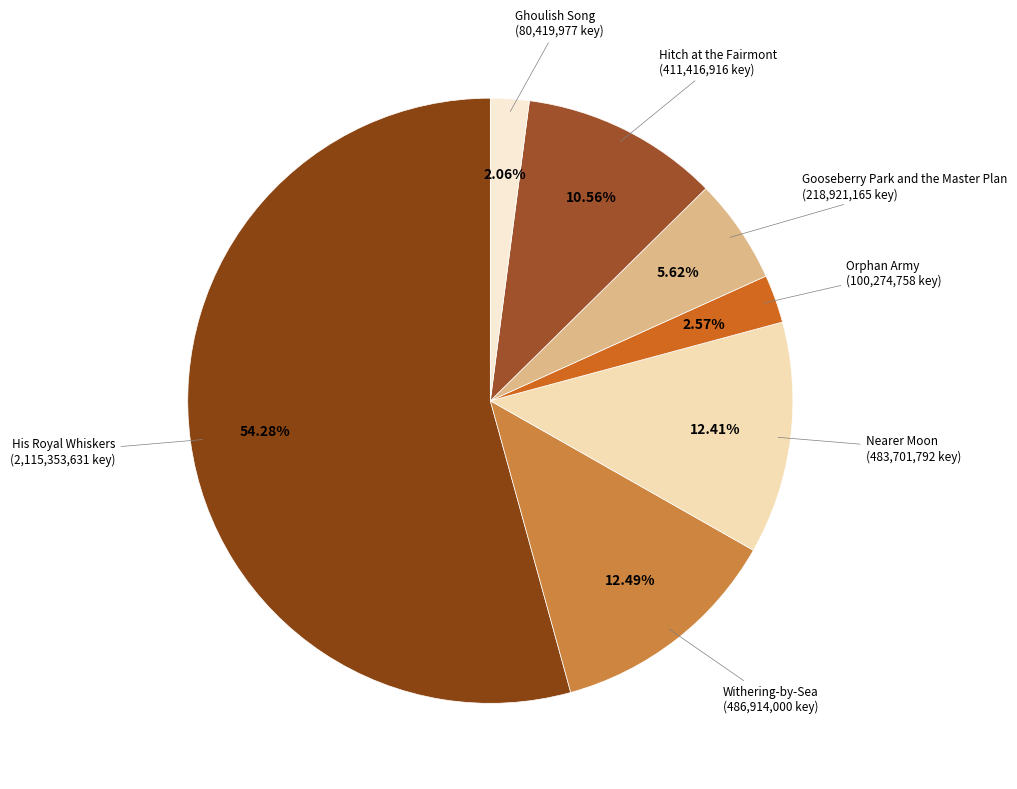

Which category accounts for the majority?

His Royal Whiskers